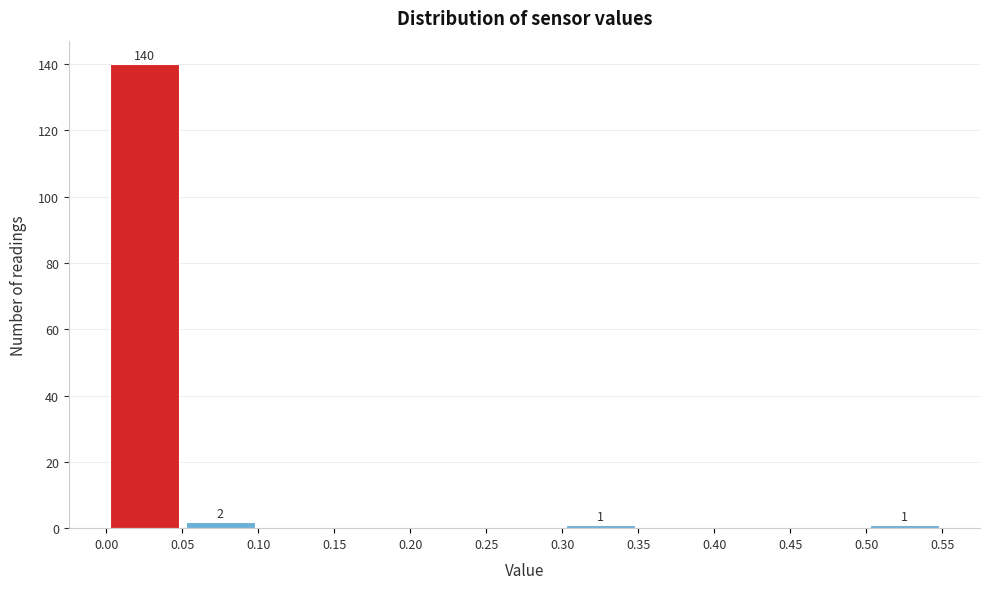

Over which range of the x-axis is the bar tallest?

0.00 to 0.05